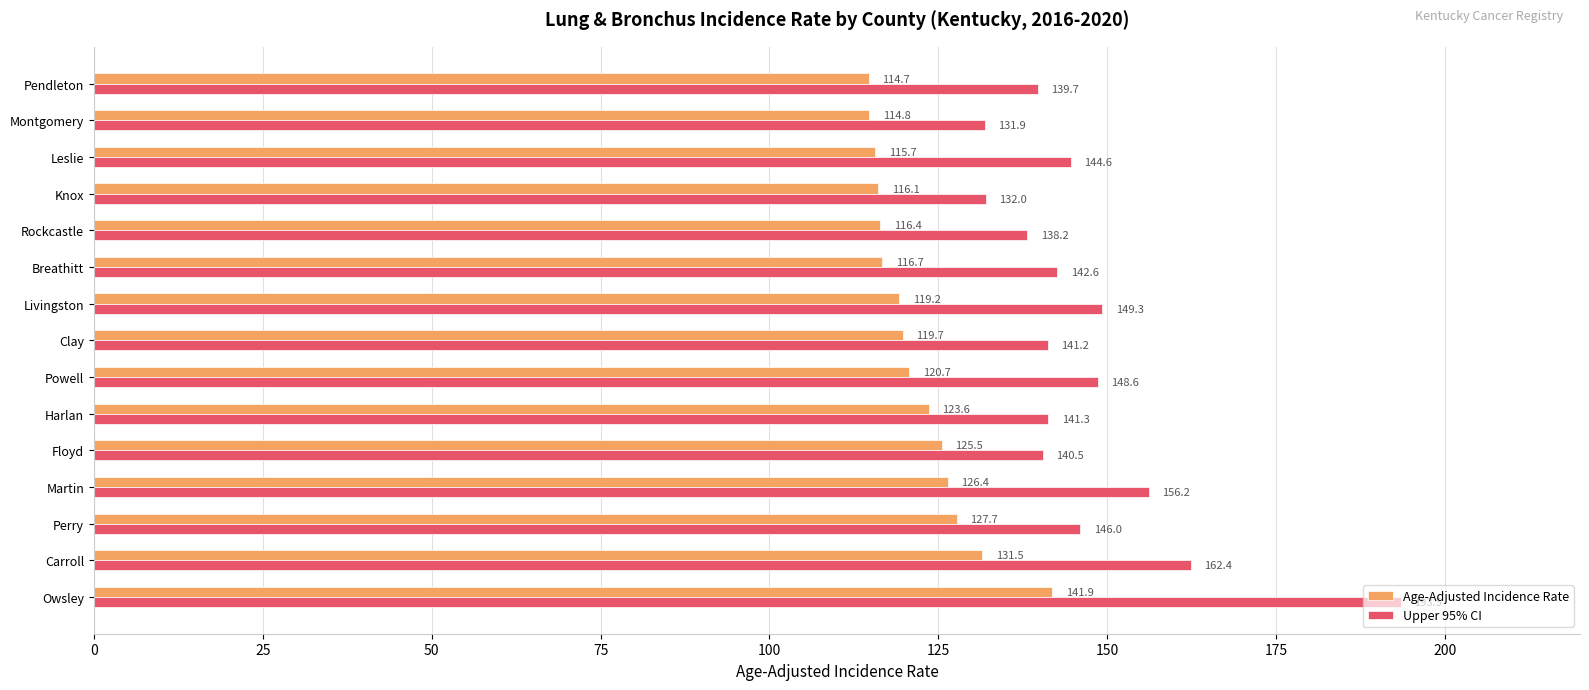

Which series has the largest total across all categories?

Upper 95% CI